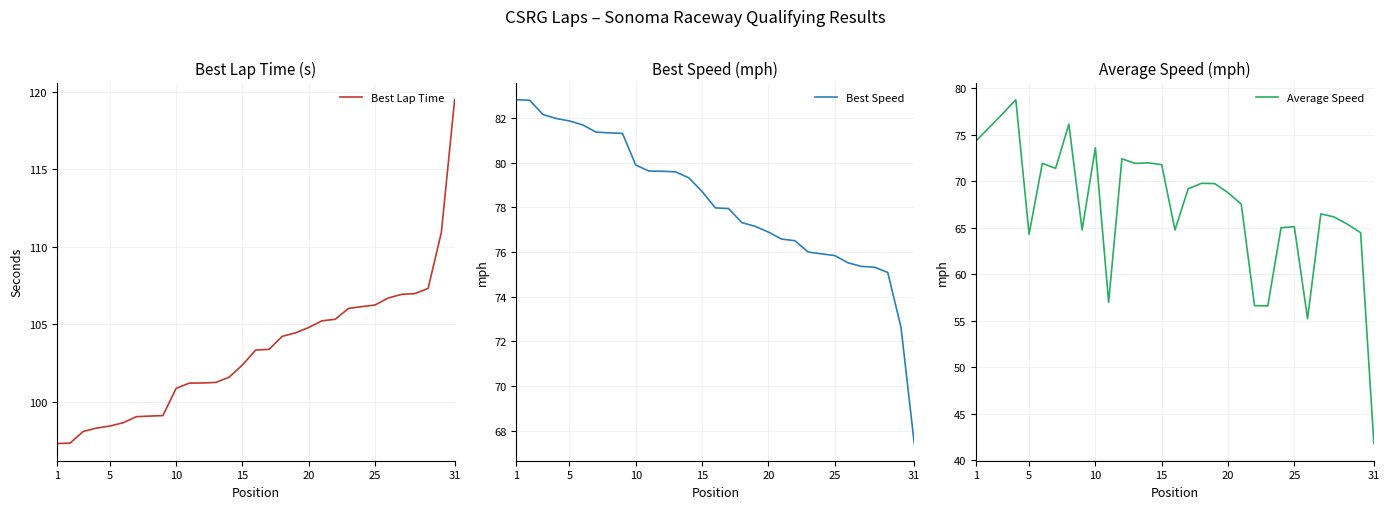

What is the maximum value for Best Speed?

82.8